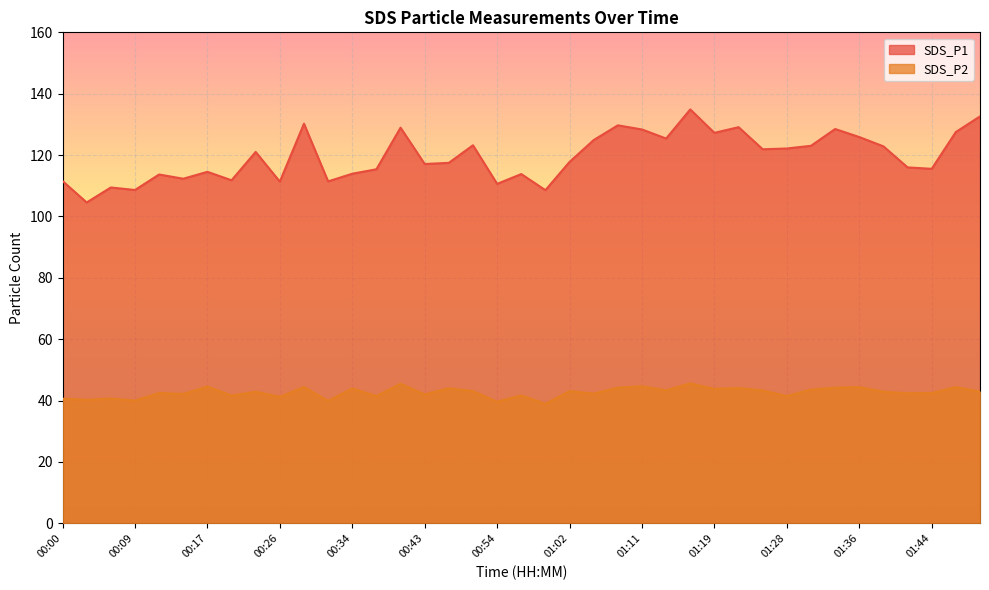

Reading left to right, transcribe all the data shown in this chart.

SDS_P1: 00:00=111.5	00:03=104.6	00:06=109.5	00:09=108.6	00:12=113.7	00:14=112.3	00:17=114.5	00:20=111.8	00:23=121.0	00:26=111.3	00:28=130.2	00:31=111.4	00:34=113.9	00:37=115.4	00:40=128.9	00:43=117.1	00:45=117.5	00:51=123.2	00:54=110.6	00:57=113.8	00:59=108.6	01:02=117.8	01:05=124.9	01:08=129.7	01:11=128.3	01:14=125.4	01:16=134.9	01:19=127.2	01:22=129.1	01:25=121.9	01:28=122.2	01:30=123.0	01:33=128.5	01:36=125.9	01:39=122.8	01:42=116.0	01:44=115.5	01:47=127.5	01:50=132.6
SDS_P2: 00:00=40.6	00:03=40.3	00:06=40.7	00:09=40.0	00:12=42.5	00:14=42.2	00:17=44.6	00:20=41.6	00:23=42.9	00:26=41.2	00:28=44.5	00:31=39.9	00:34=44.0	00:37=41.5	00:40=45.5	00:43=42.0	00:45=44.0	00:51=43.1	00:54=39.6	00:57=41.7	00:59=39.0	01:02=43.1	01:05=42.3	01:08=44.2	01:11=44.7	01:14=43.4	01:16=45.6	01:19=43.8	01:22=44.1	01:25=43.3	01:28=41.5	01:30=43.6	01:33=44.2	01:36=44.4	01:39=42.9	01:42=42.4	01:44=42.5	01:47=44.4	01:50=42.9